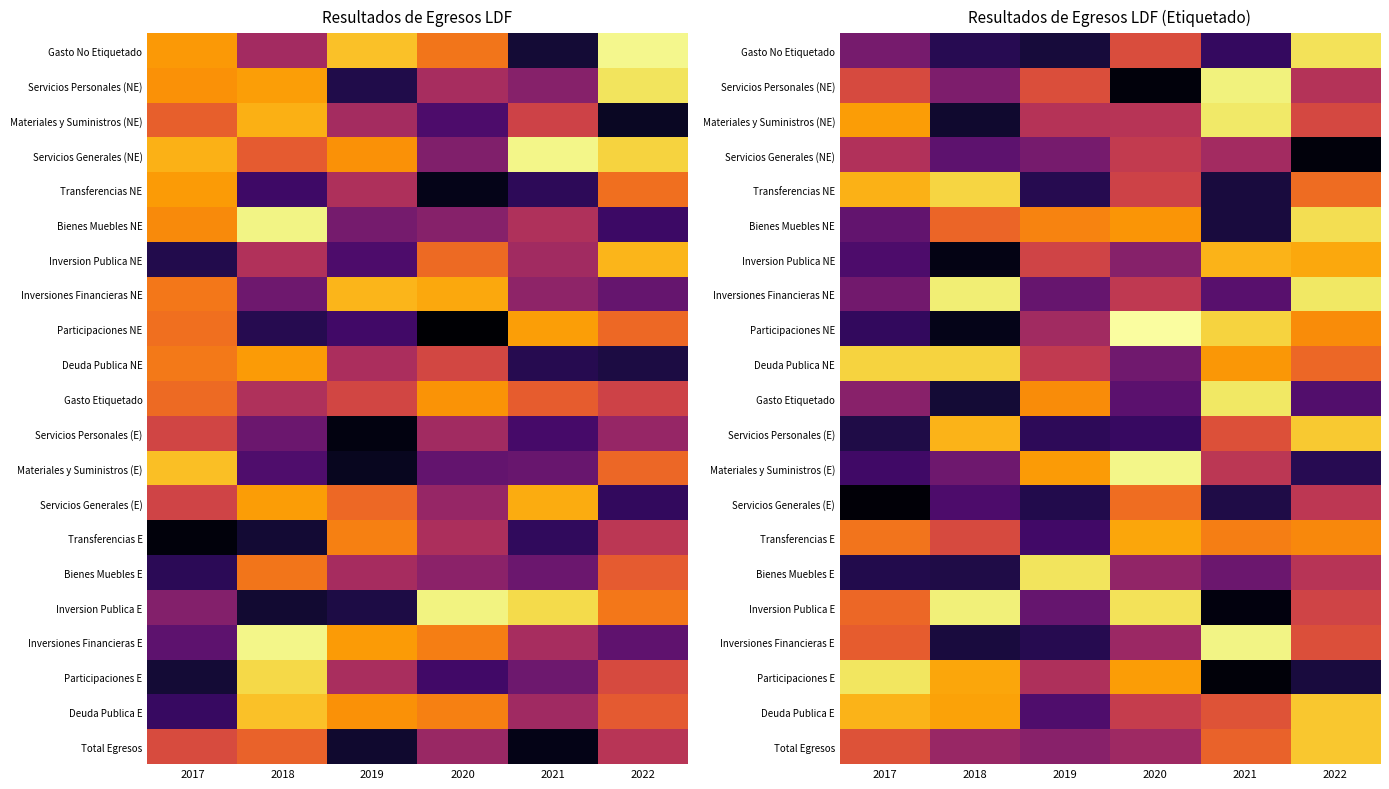

Which category has the highest value in the Total Egresos series?

2022